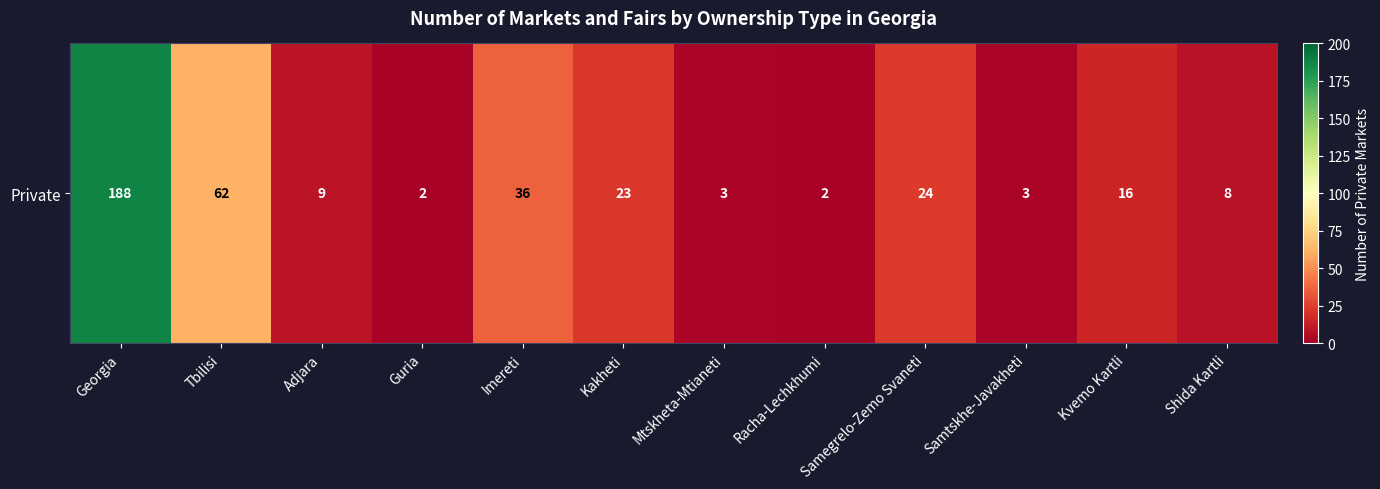

What is the approximate value at Kvemo Kartli?

16